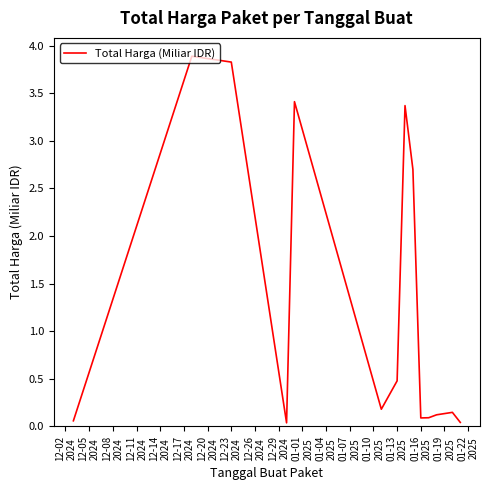

What is the maximum value shown in the chart?

3.9